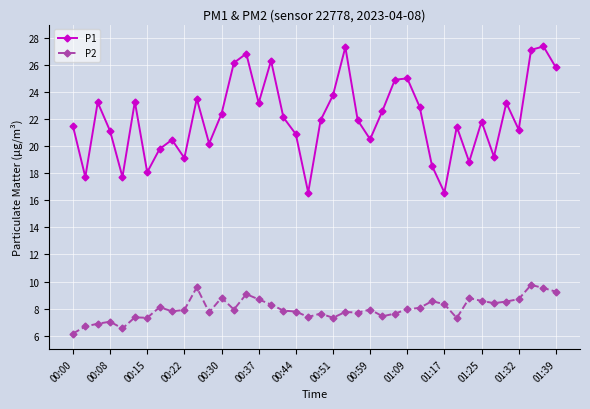

What is the minimum value shown in the chart?

6.2